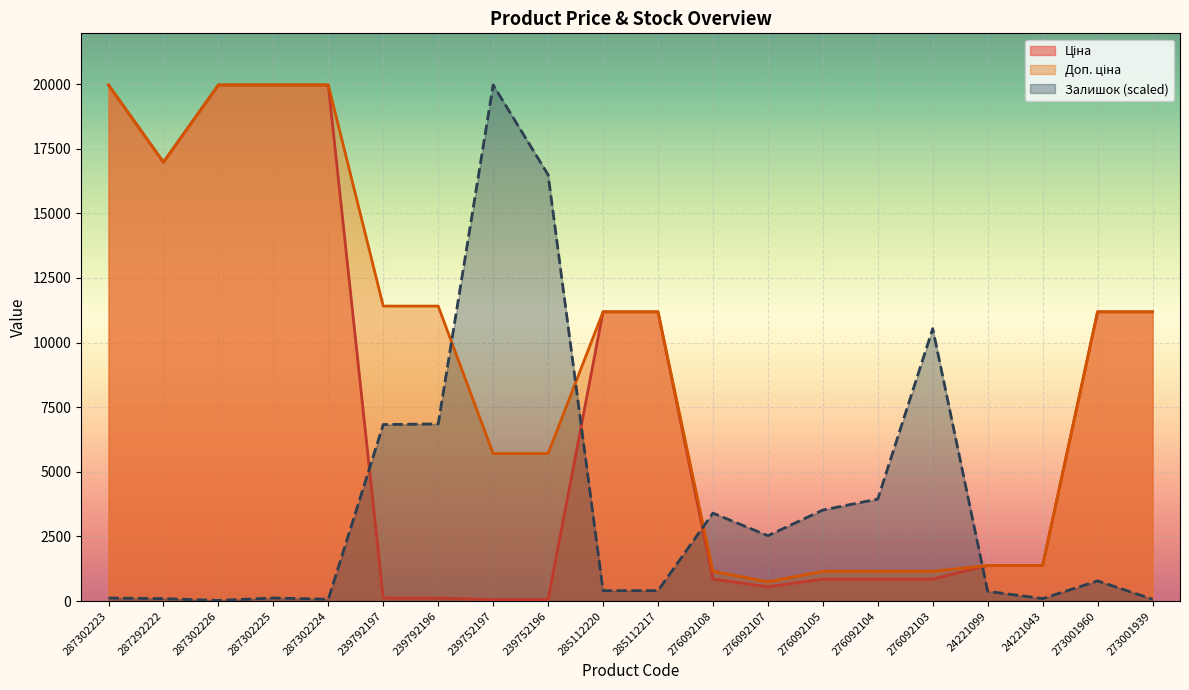

Where does the Залишок series first go above 779?

239792197